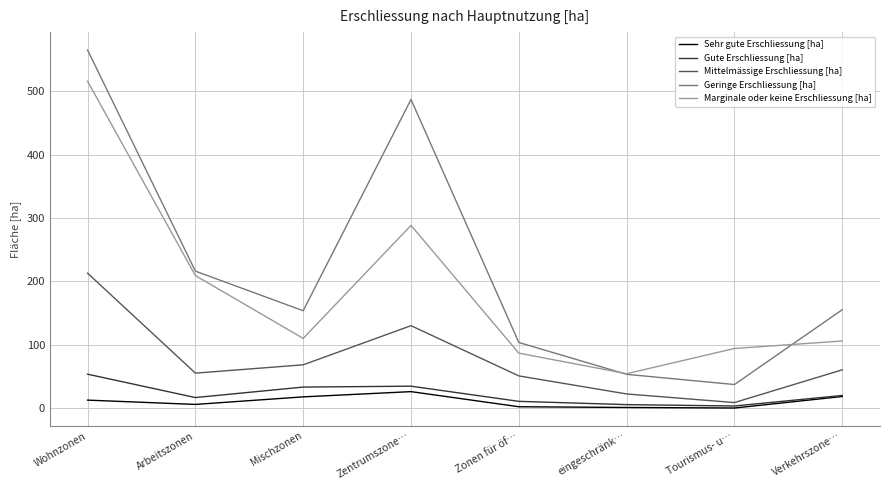

Is the value of Marginale oder keine Erschliessung [ha] at Zonen für öf… greater than the value of Sehr gute Erschliessung [ha] at eingeschränk…?

Yes